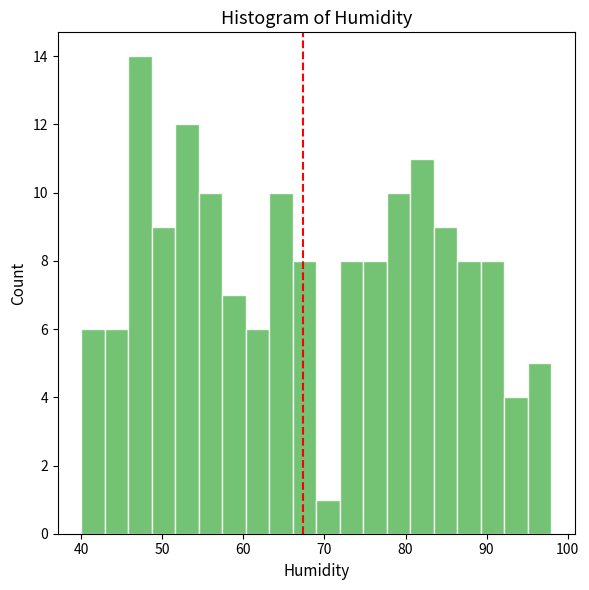

Around what value on the x-axis is the tallest bar? Give the approximate position of its centre, as read against the axis.

47